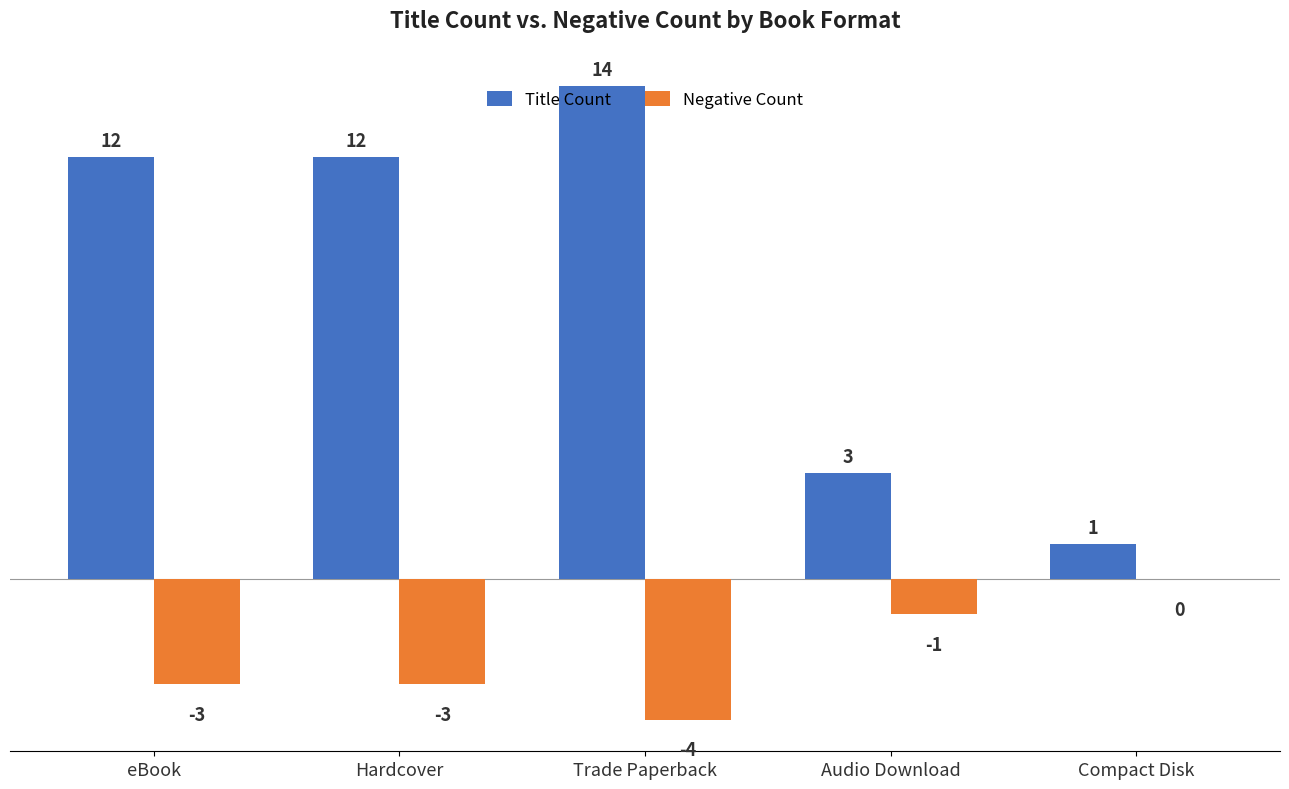

Which category has the highest value in the Title Count series?

Trade Paperback